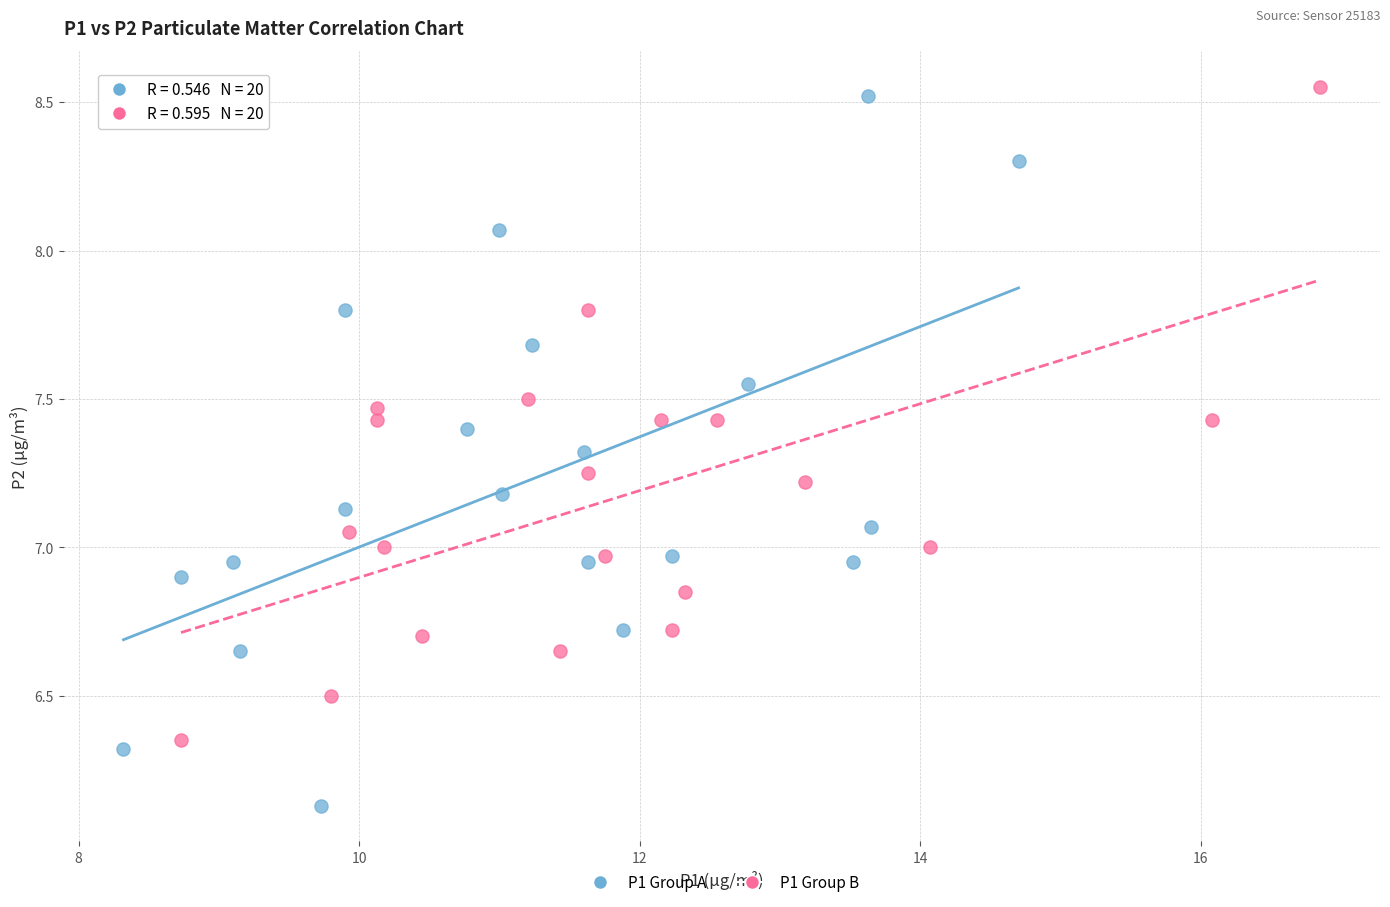

Which series reaches the minimum Y coordinate?

P1 Group A